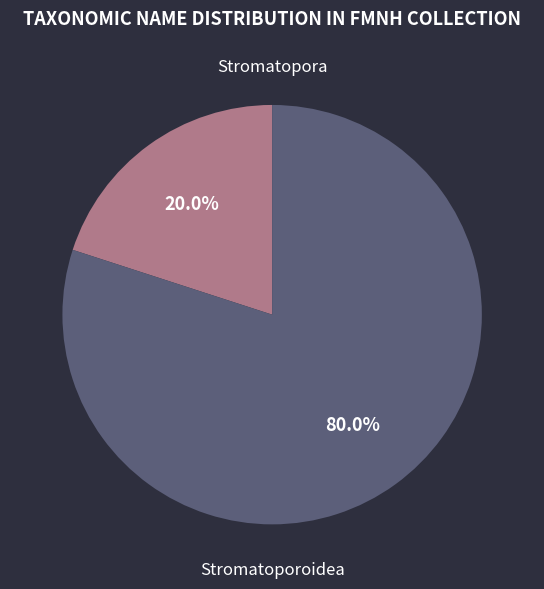

Is there a majority slice in this chart?

Yes